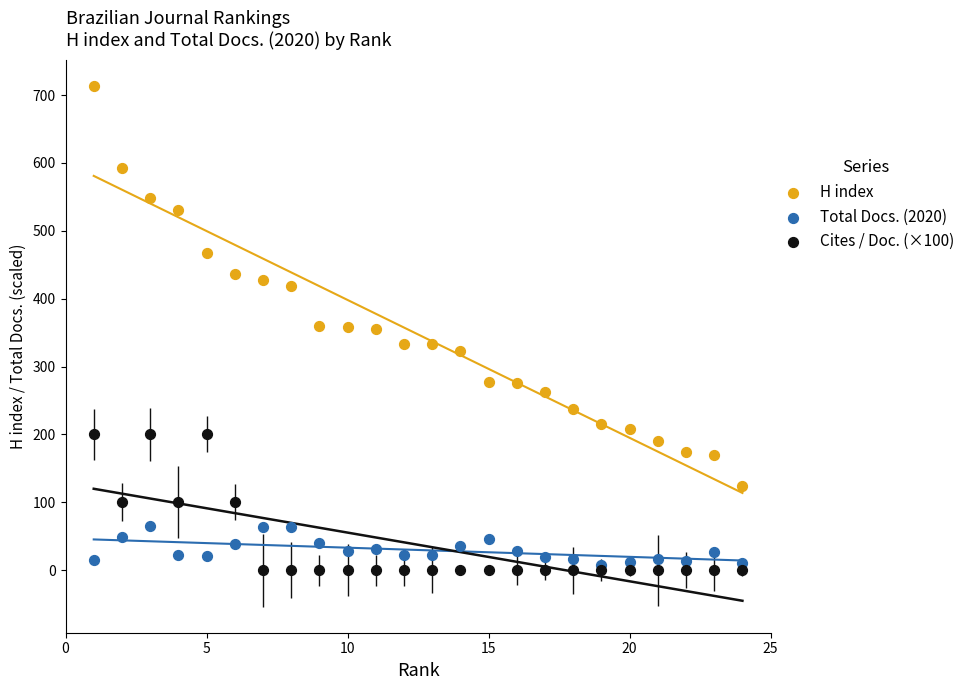

Which series reaches the maximum Y coordinate?

H index